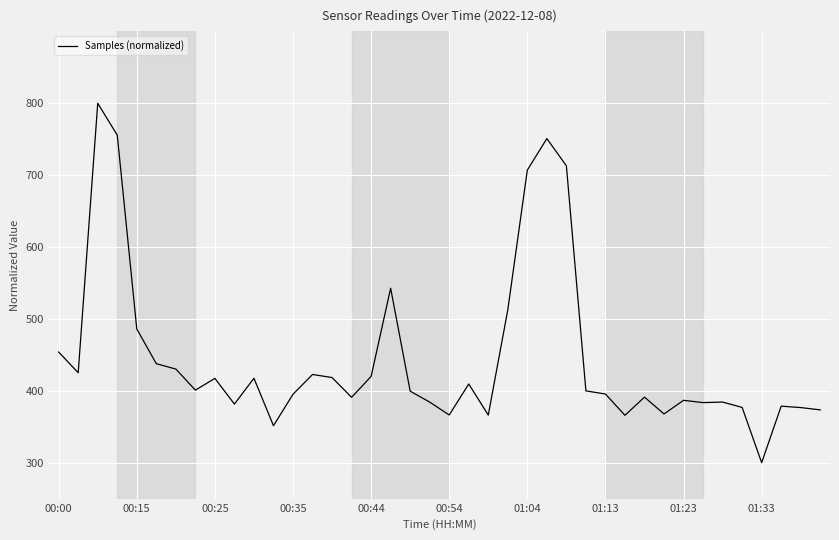

What is the difference between the maximum and minimum values?

500.0